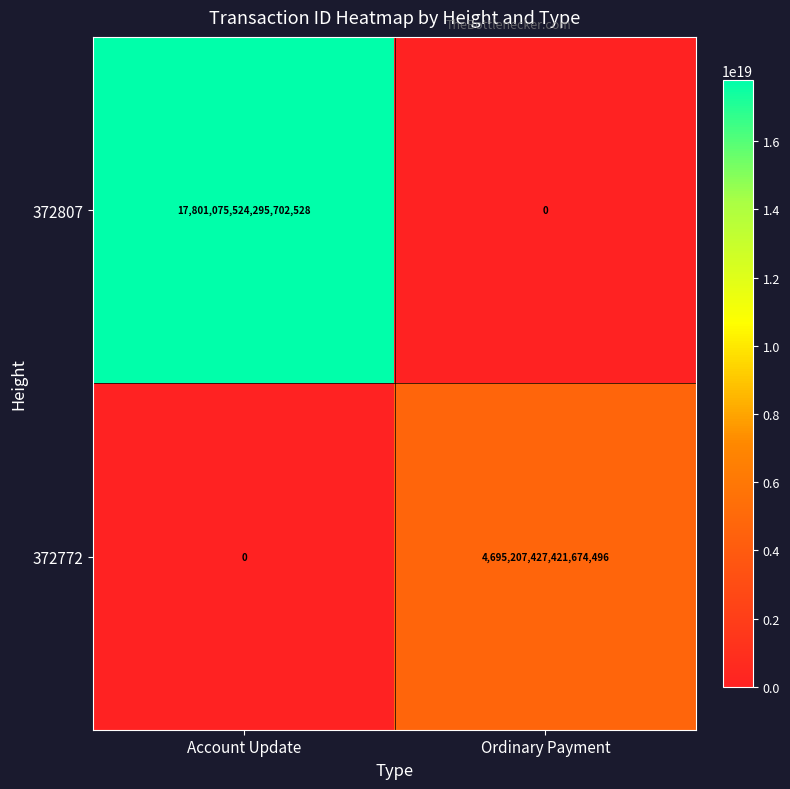

How many categories are shown in the chart?

2